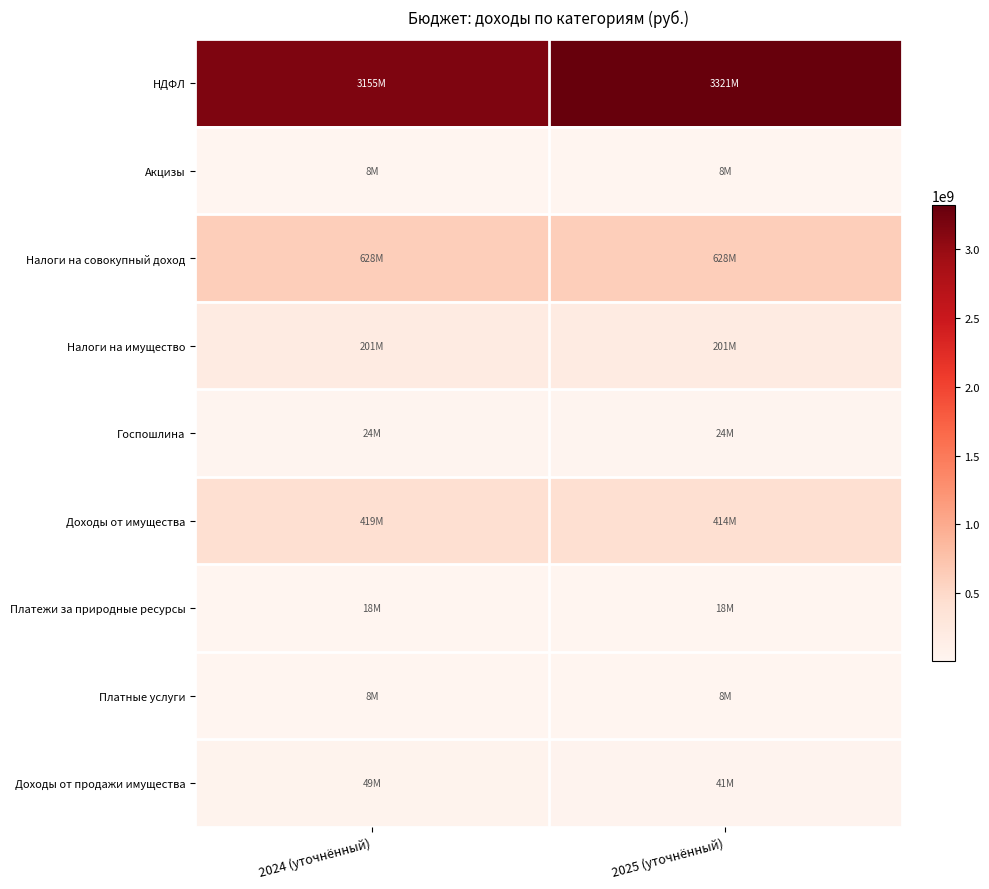

List the series in order of their peak value, highest first.

НДФЛ, Налоги на совокупный доход, Доходы от имущества, Налоги на имущество, Доходы от продажи имущества, Госпошлина, Платежи за природные ресурсы, Акцизы, Платные услуги